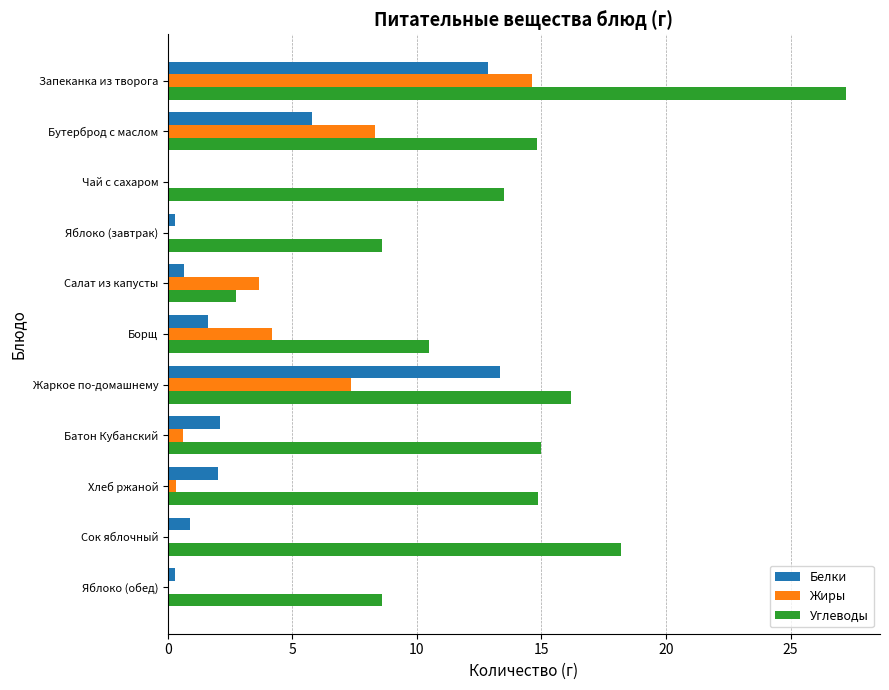

Read the Белки value at Борщ.

1.6